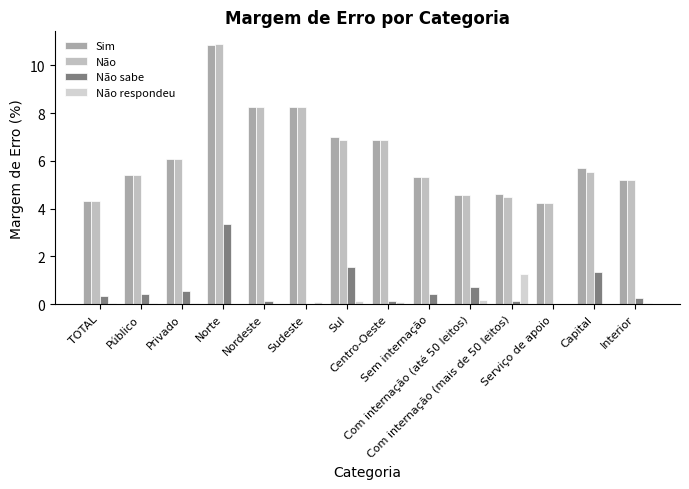

Is it true that Não equals 11.5 at Sudeste?

False